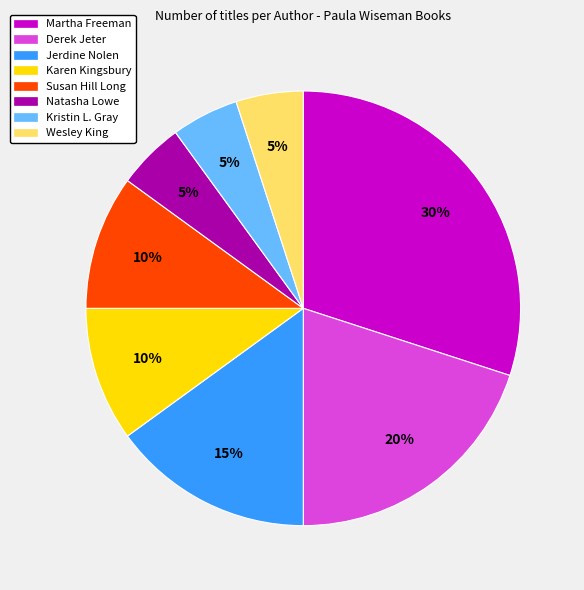

What is the largest slice in the pie chart?

Martha Freeman